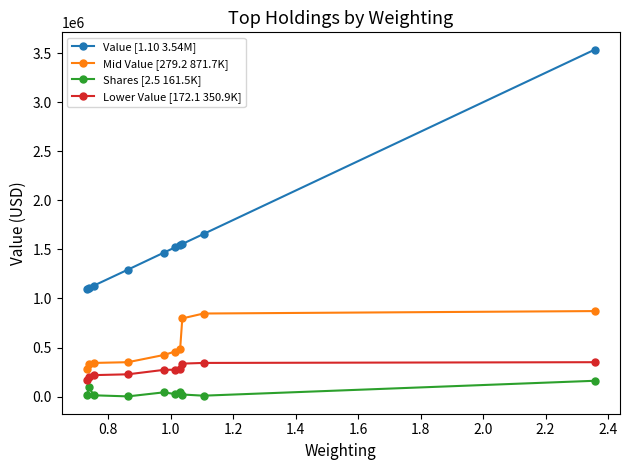

Which series has the widest spread of values?

Value [1.10 3.54M]